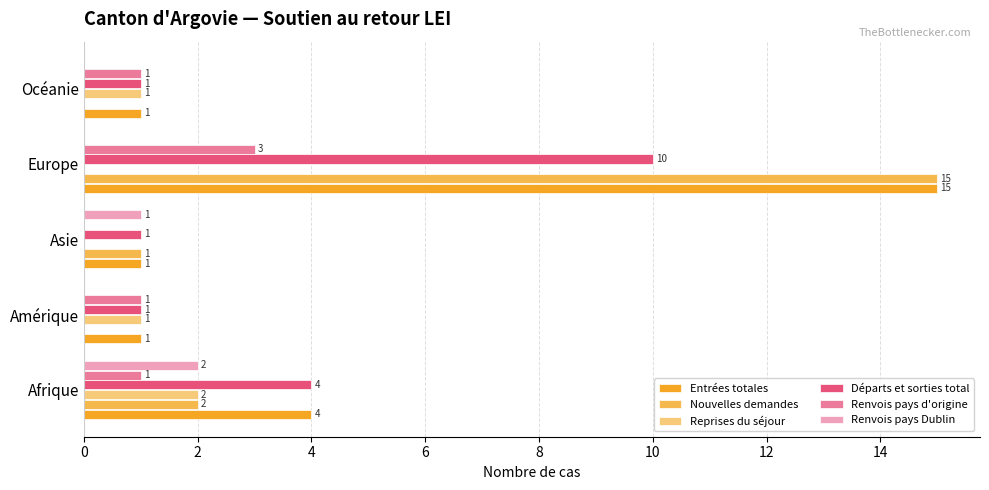

Count the number of data series in this chart.

6